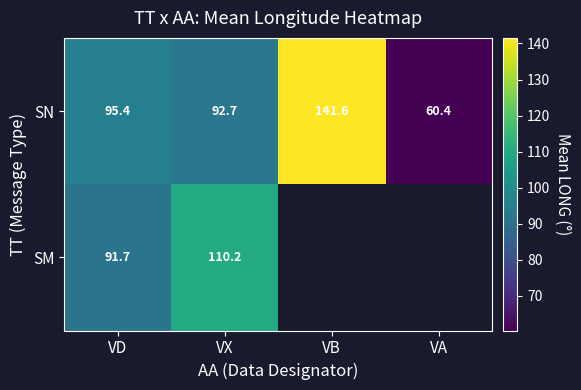

True or false: SM has a value of 62.7 at VD.

False